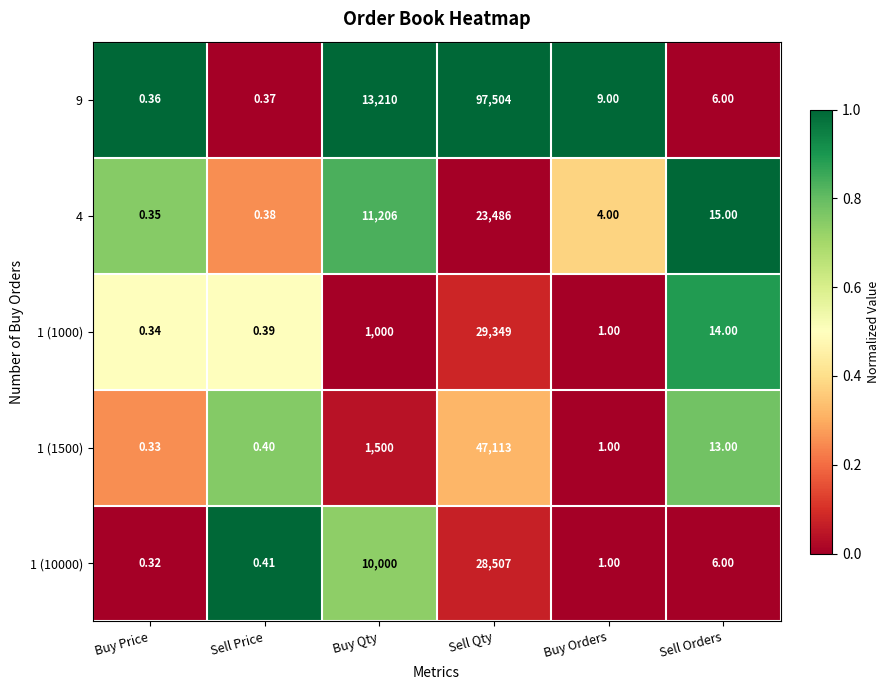

Where is 4 nearest to the value 11743?

Buy Qty